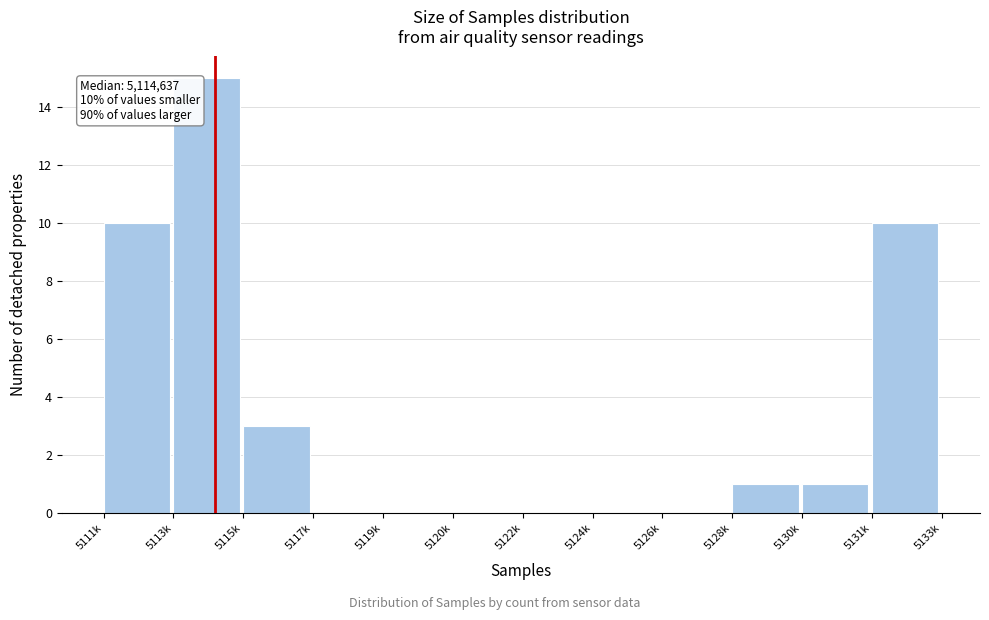

Reading left to right, what are all the values shown in this chart?

5111k=10	5113k=15	5115k=3	5117k=0	5119k=0	5120k=0	5122k=0	5124k=0	5126k=0	5128k=1	5130k=1	5131k=10